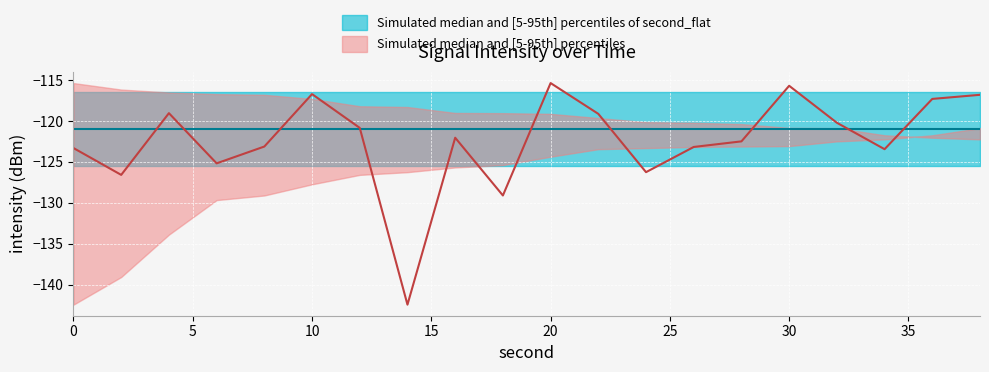

Rank the series by their average value, from highest to lowest.

intensity(dBm) p95, intensity(dBm) median, intensity(dBm) p5